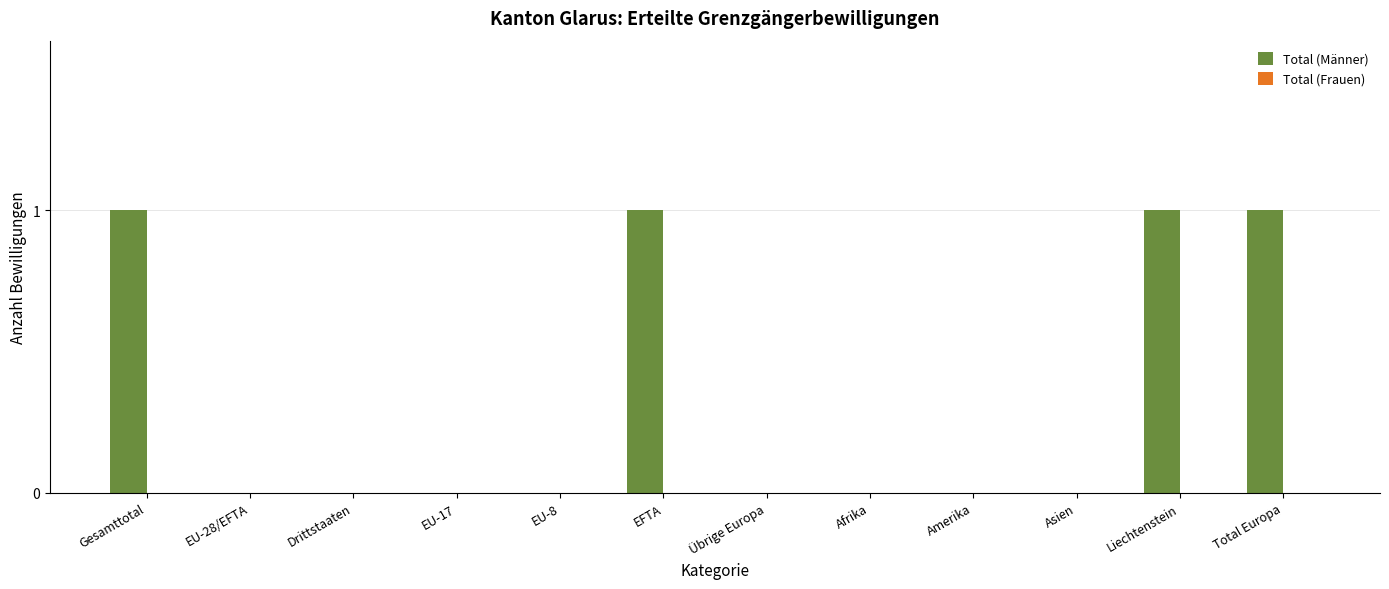

Between Drittstaaten and Gesamttotal, which is larger?

Gesamttotal